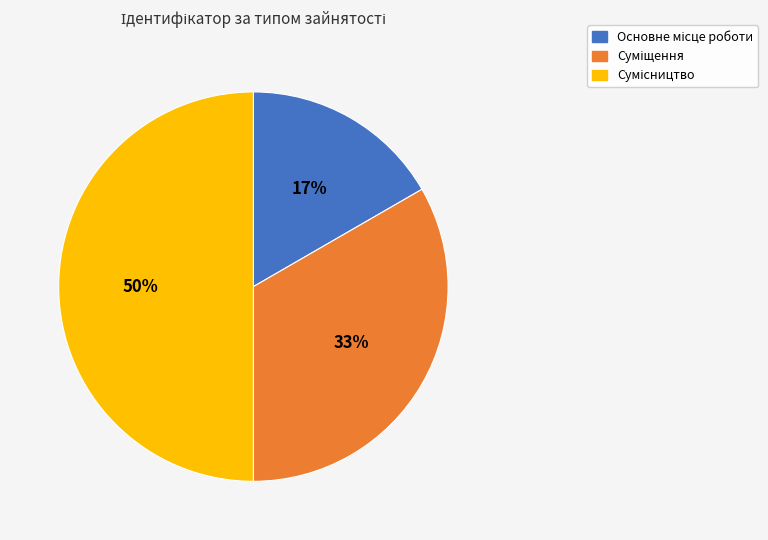

To the nearest percent, what is the difference between the largest and smallest slice percentages?

33%